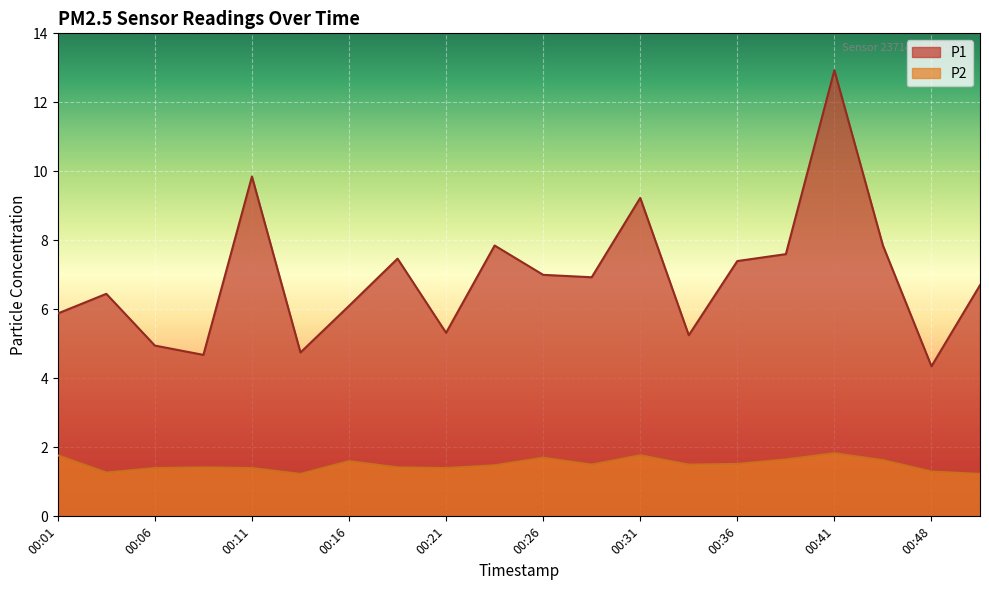

Reading left to right, transcribe all the data shown in this chart.

P1: 5.9	6.5	5.0	4.7	9.8	4.8	6.1	7.5	5.3	7.8	7.0	6.9	9.2	5.2	7.4	7.6	12.9	7.8	4.3	6.7
P2: 1.8	1.3	1.4	1.4	1.4	1.2	1.6	1.4	1.4	1.5	1.7	1.5	1.8	1.5	1.5	1.6	1.8	1.6	1.3	1.2